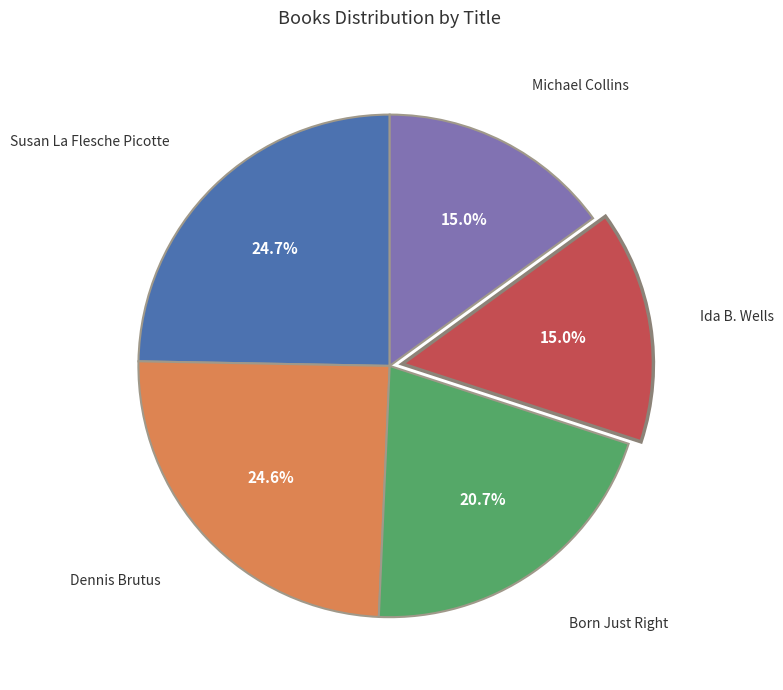

What is the ratio of the value at Michael Collins to the value at Susan La Flesche Picotte?

0.6